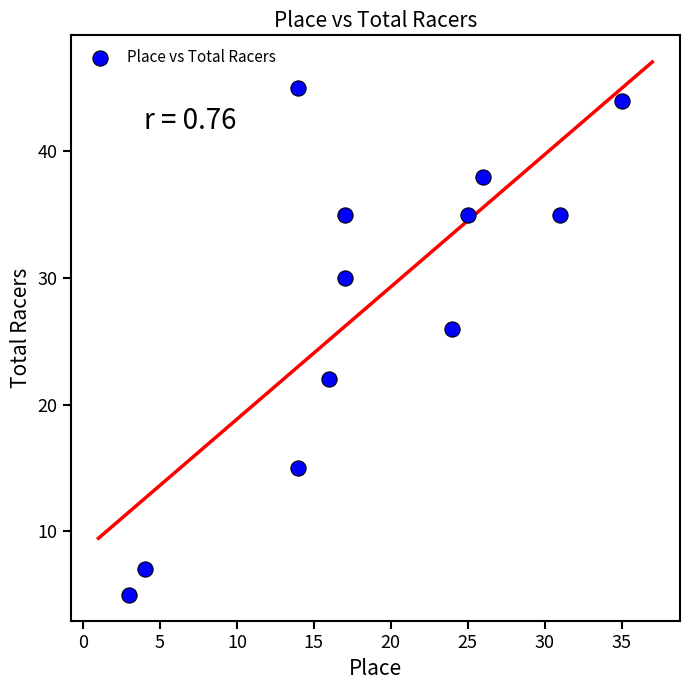

What Y value in the scatter plot is closest to 25?

26